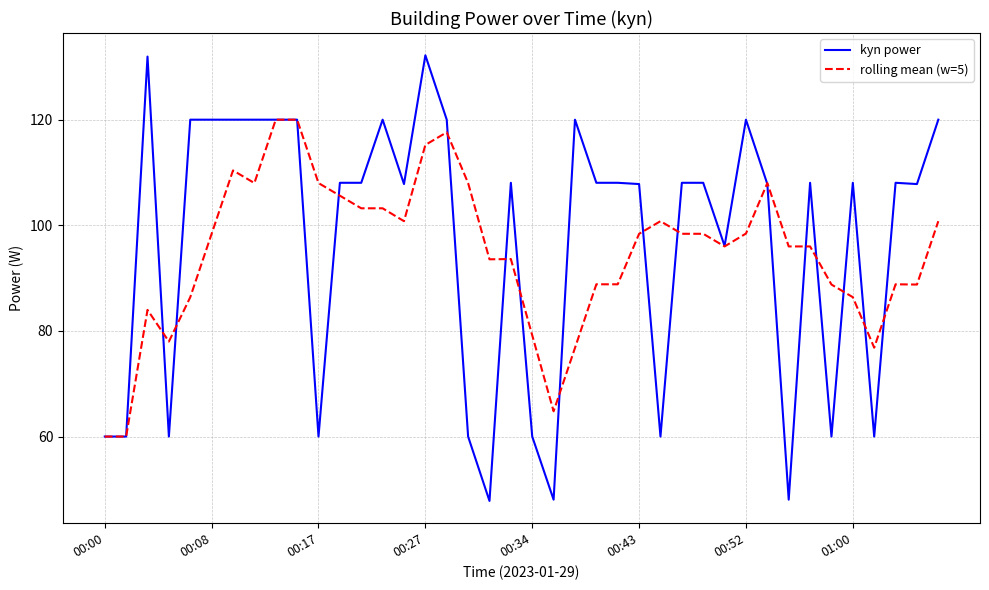

What is the minimum value shown in the chart?

47.8